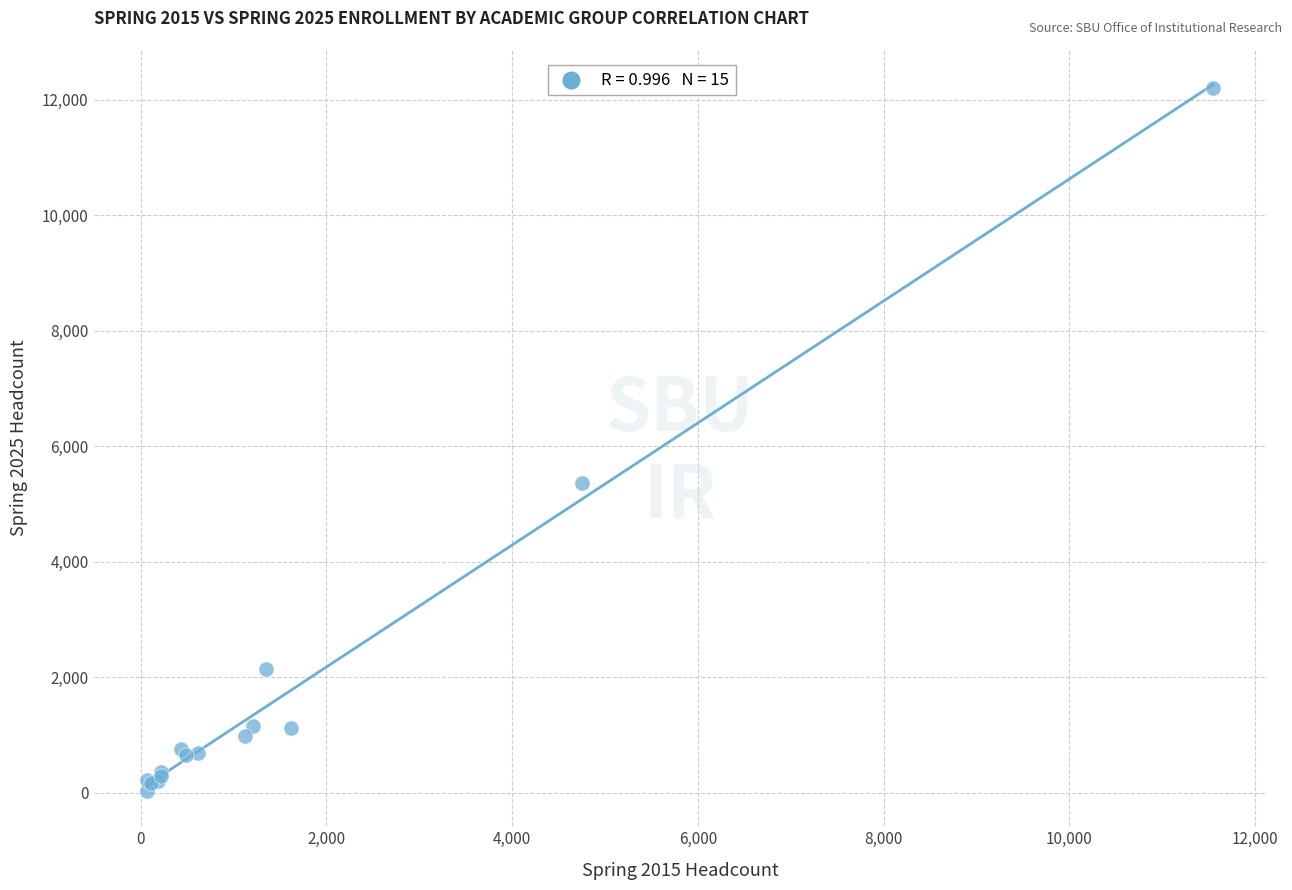

What Y value in the scatter plot is closest to 6119?

5361